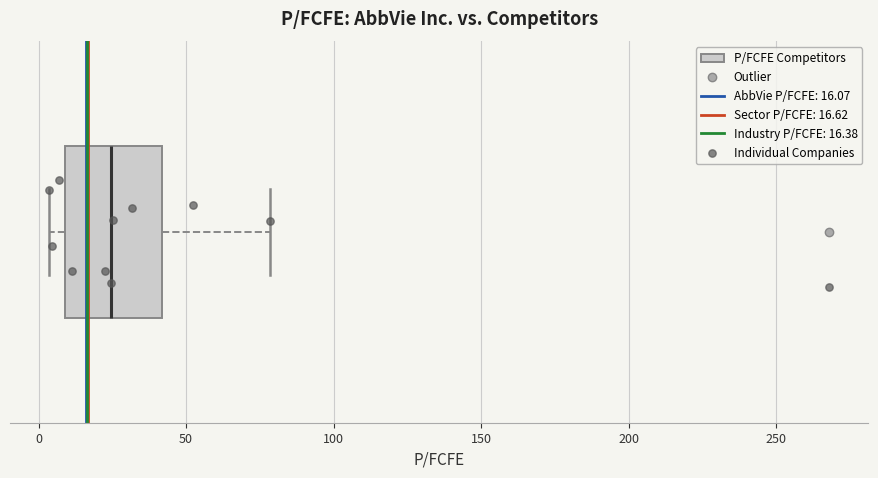

Read this box plot against the x-axis: the position of the median line, the range covered by the box, and the ends of both whiskers. The values are not printed on the chart, so give them approximately, as read against the axis.

median 25, box 10 to 40, whiskers 5 to 80